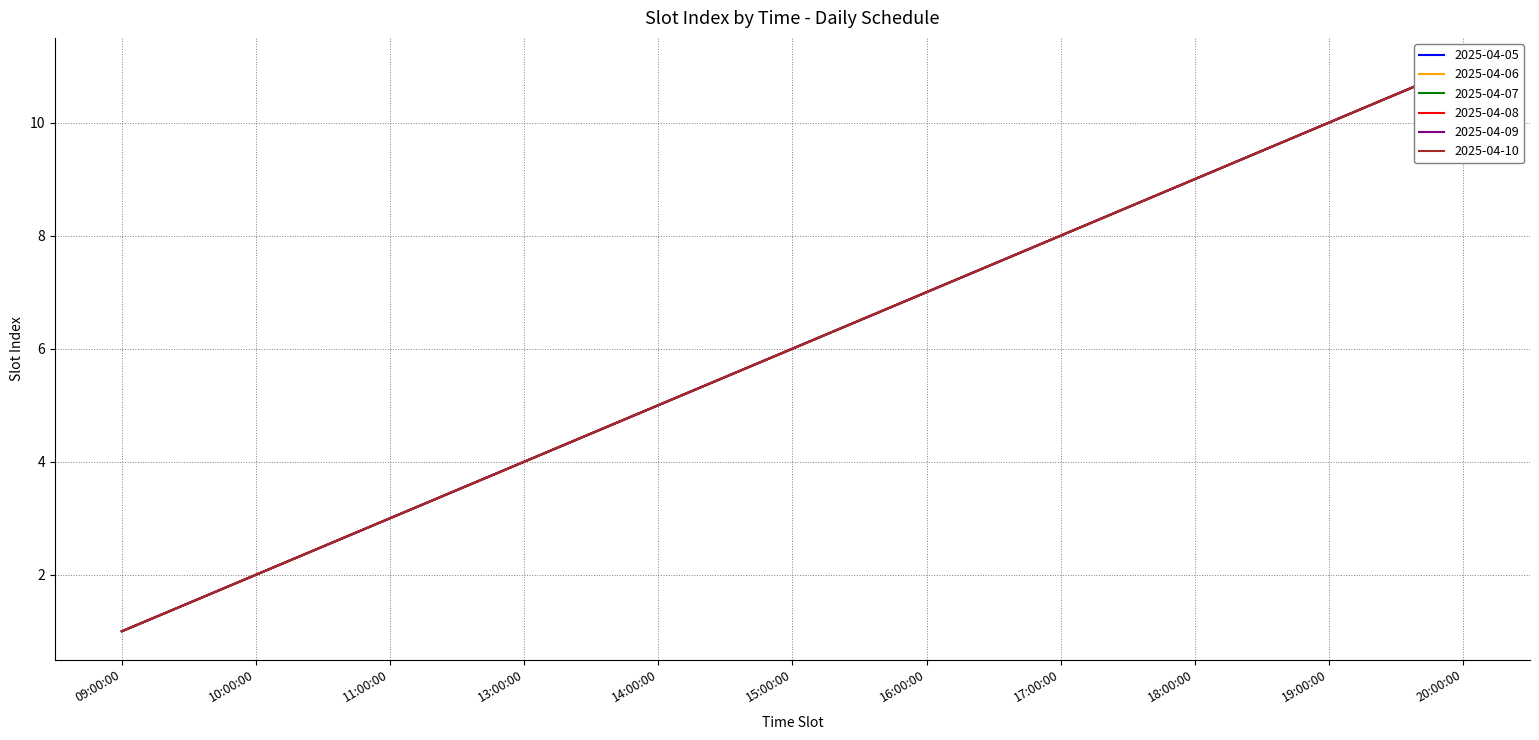

Rank the series by their maximum value, from highest to lowest.

2025-04-05, 2025-04-06, 2025-04-07, 2025-04-08, 2025-04-09, 2025-04-10